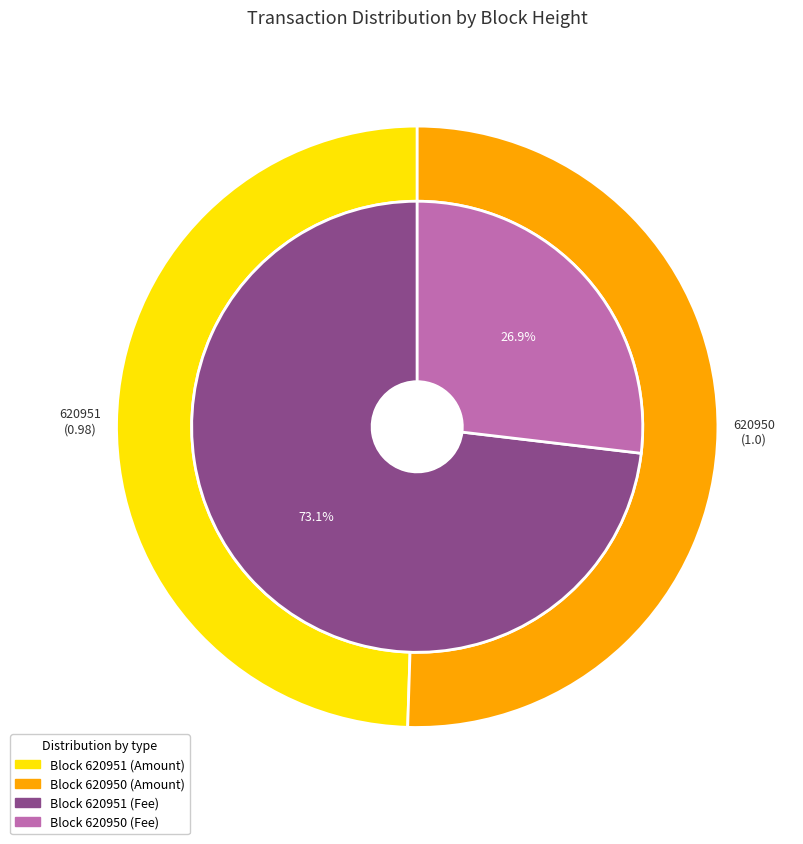

To the nearest percent, what is the average slice percentage?

50%